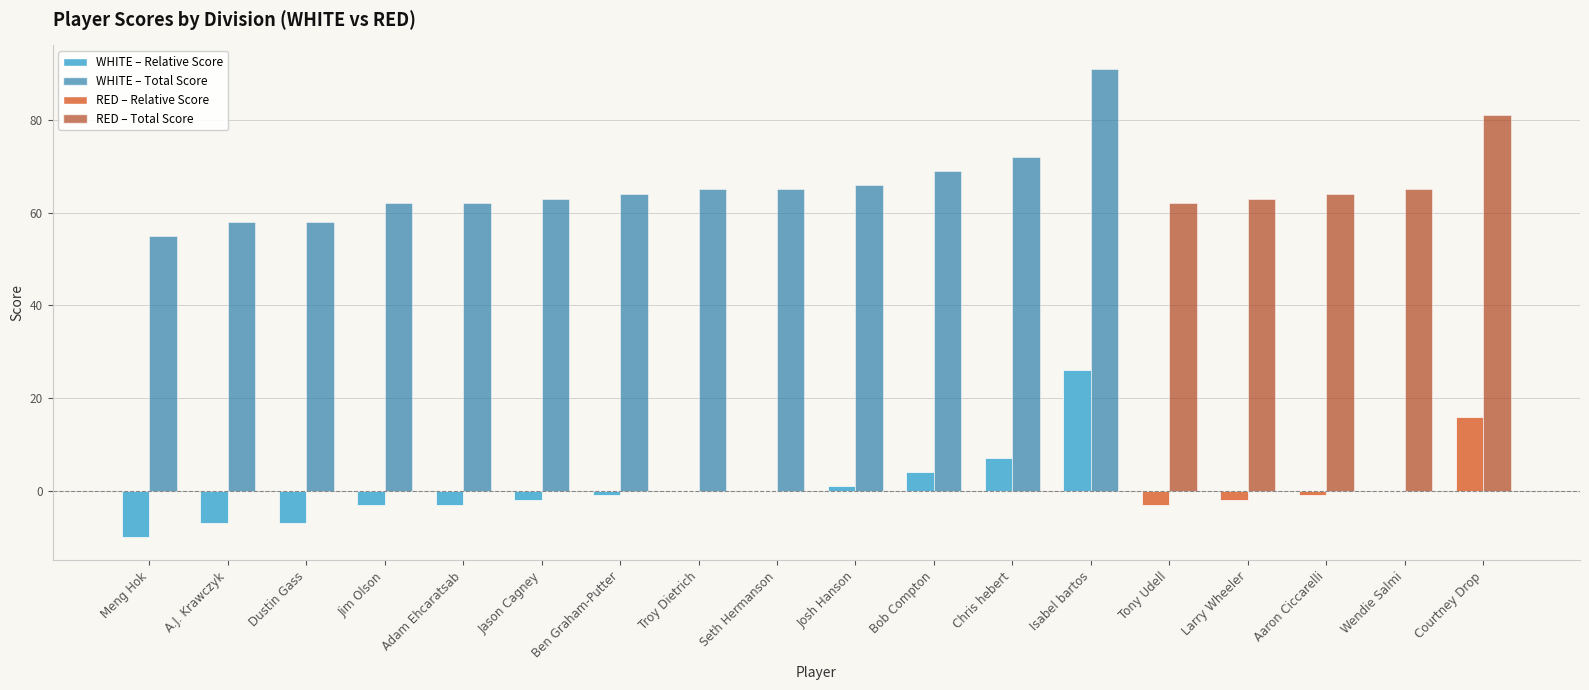

At which category is the sum across all series the highest?

Isabel bartos